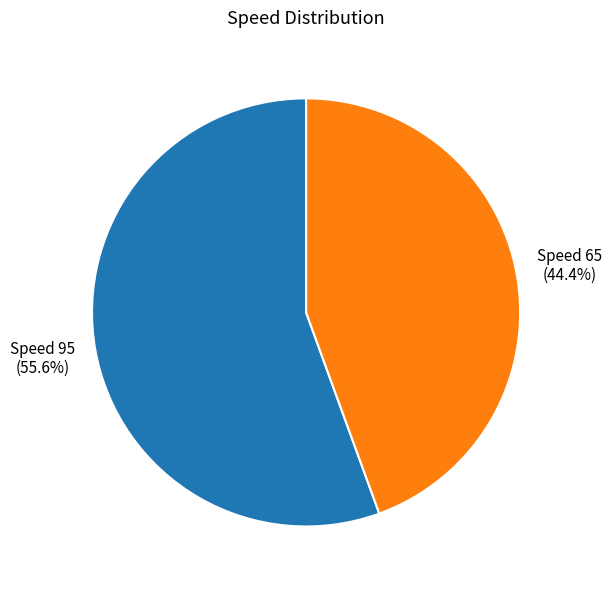

Which slice represents more than half of the pie?

Speed 95